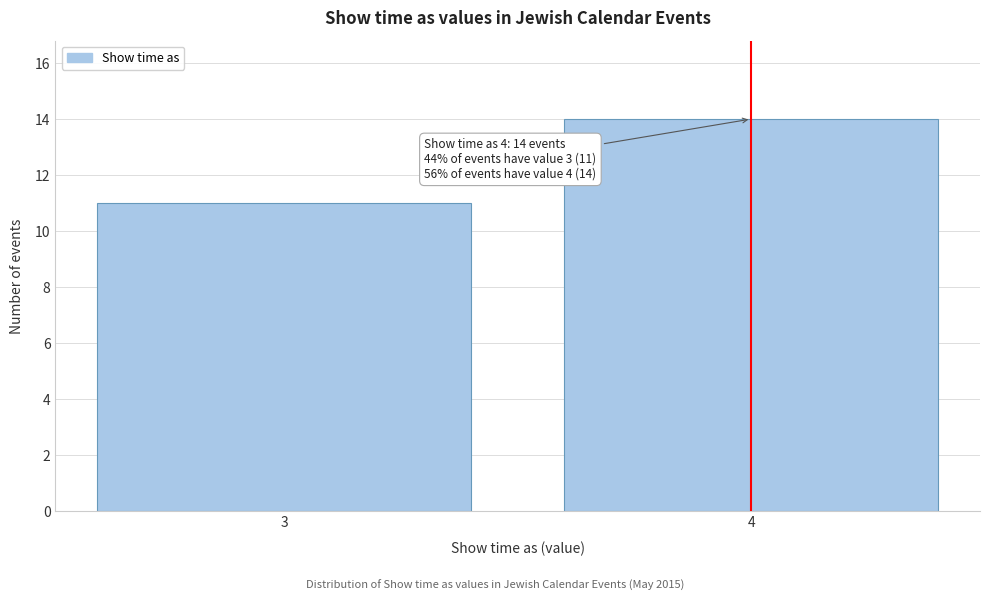

Reading left to right, what are all the values shown in this chart?

11	14